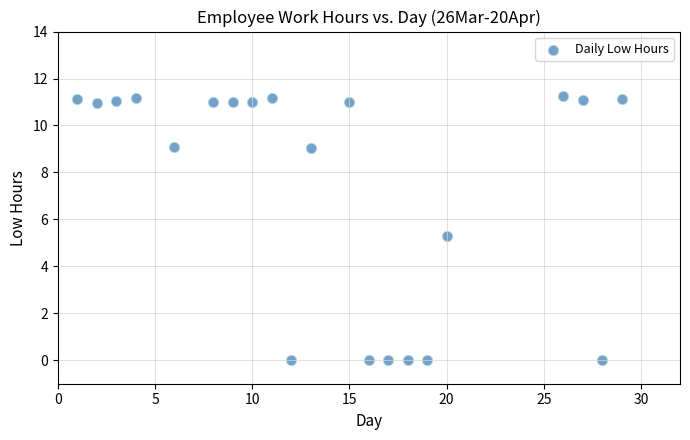

What Y value in the scatter plot is closest to 5?

5.3